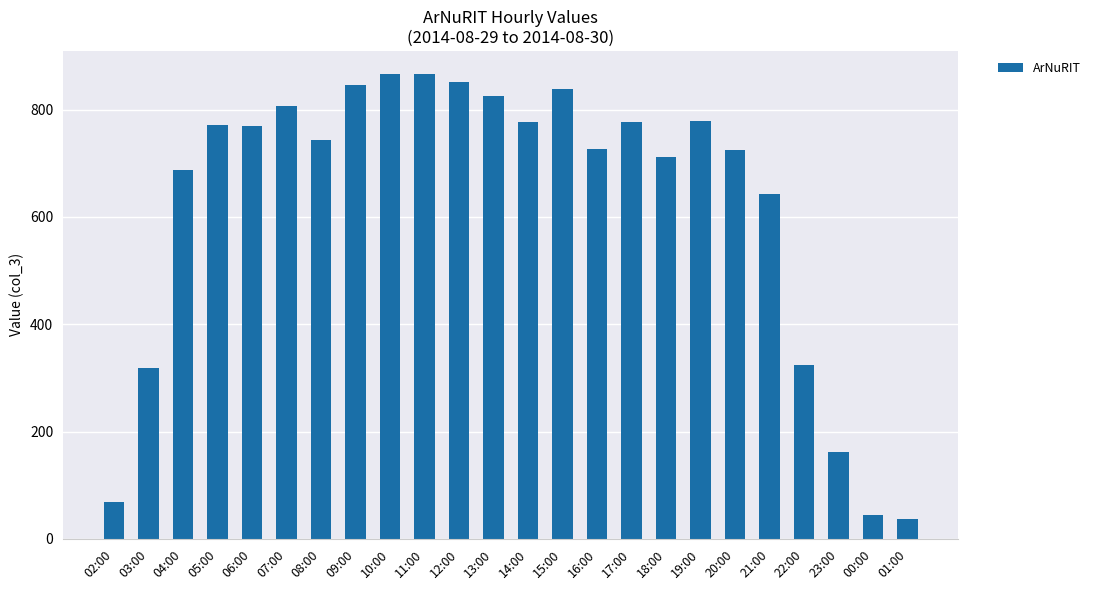

What value does the data have at 04:00, to the nearest 100?

700